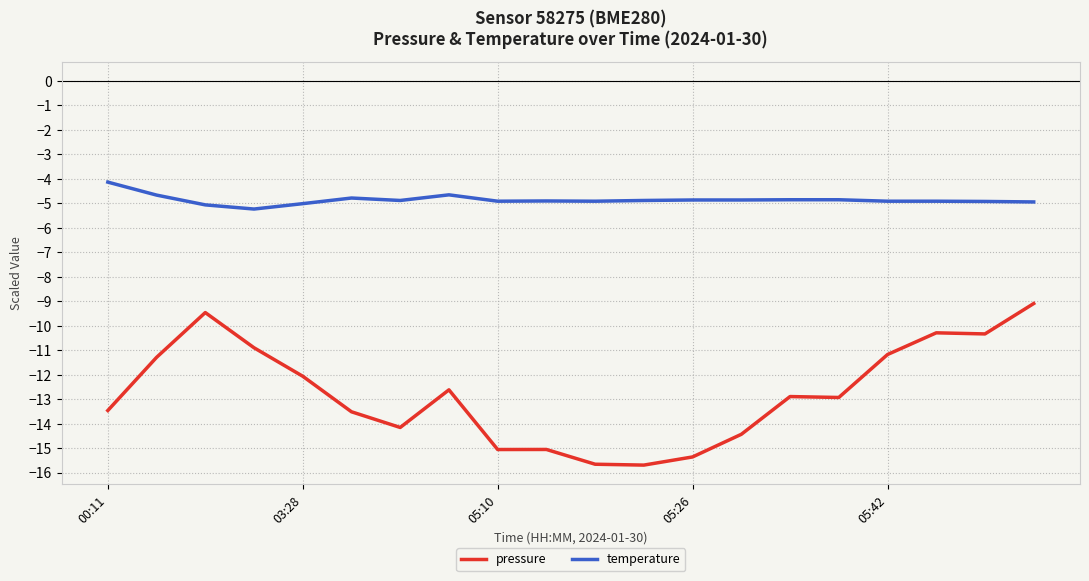

Which series has the largest range (max minus min)?

pressure